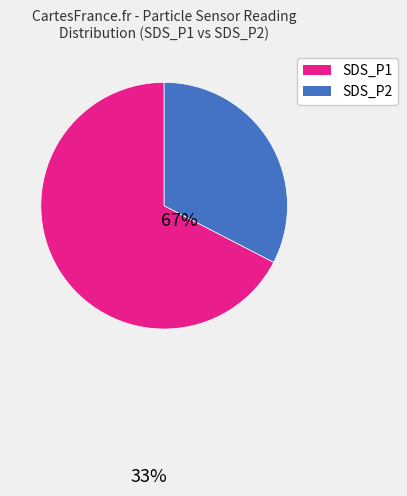

True or false: SDS_P2 accounts for 33% of the total.

True